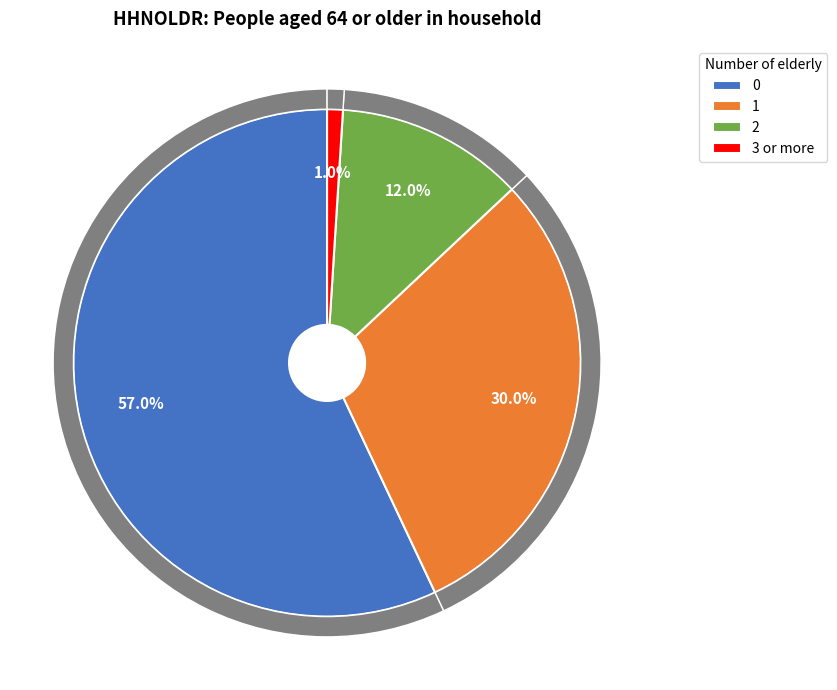

To the nearest percent, what is the combined percentage of 0 and 3 or more?

58%